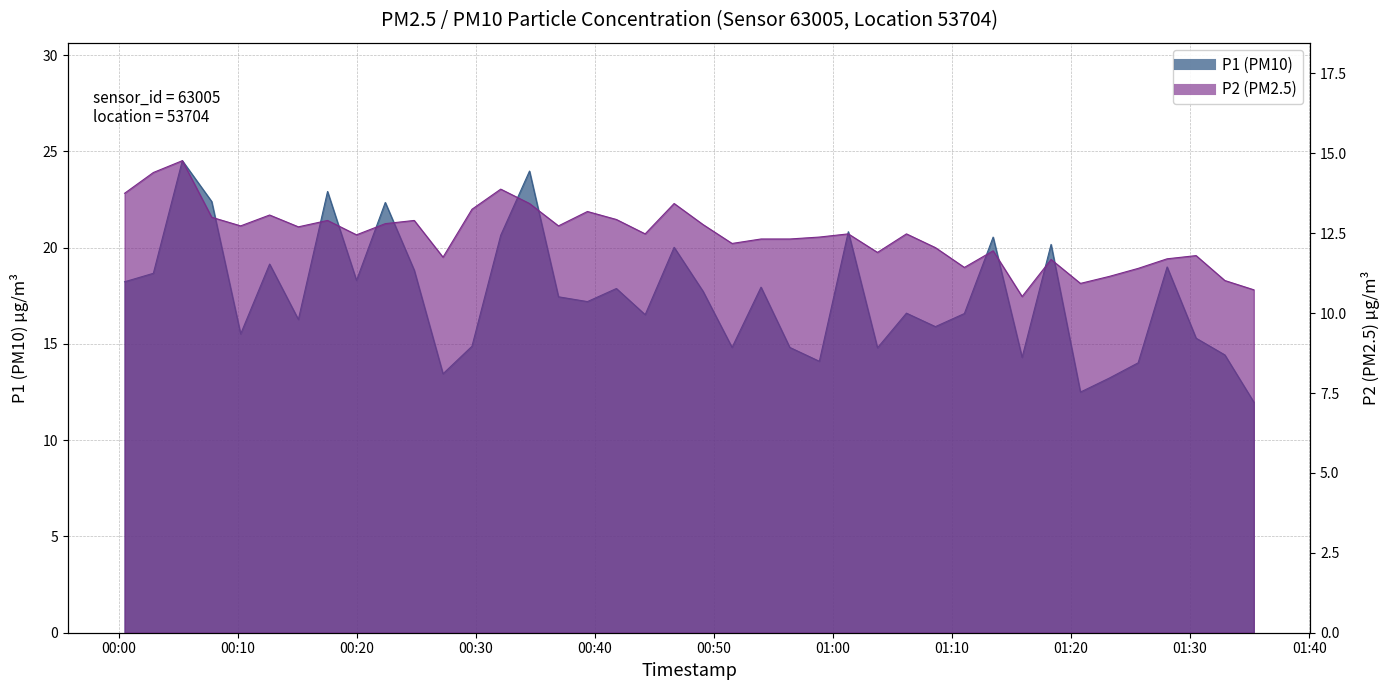

What position from the right is 2023-04-19T00:12:40?

35